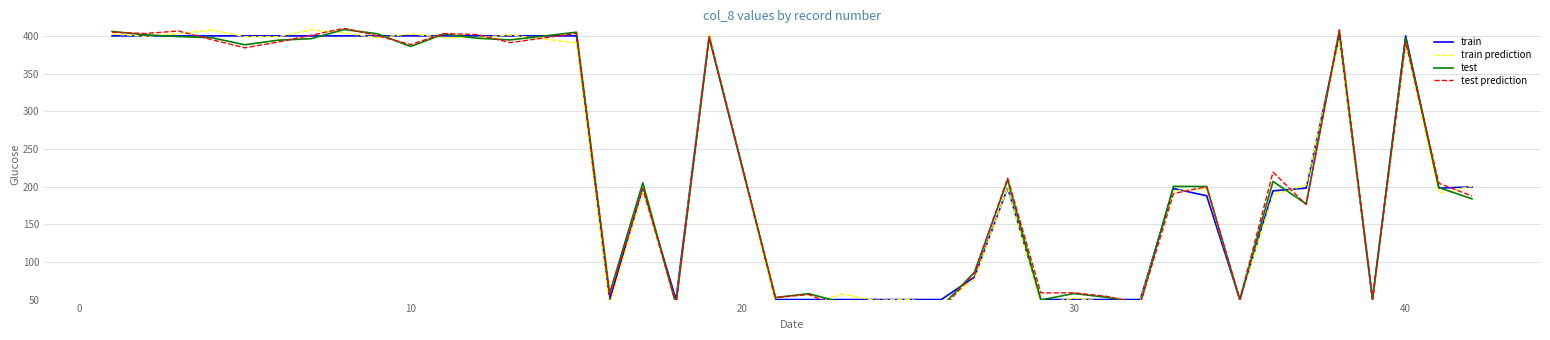

How many times do test prediction and test cross each other?

15